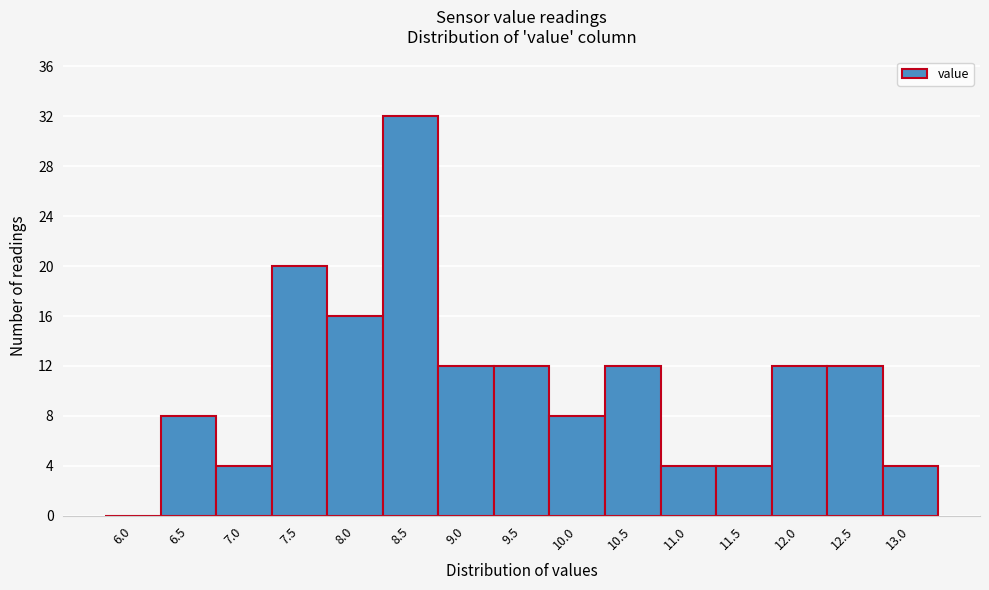

Reading left to right, what are all the values shown in this chart?

6.0=0	6.5=8	7.0=4	7.5=20	8.0=16	8.5=32	9.0=12	9.5=12	10.0=8	10.5=12	11.0=4	11.5=4	12.0=12	12.5=12	13.0=4